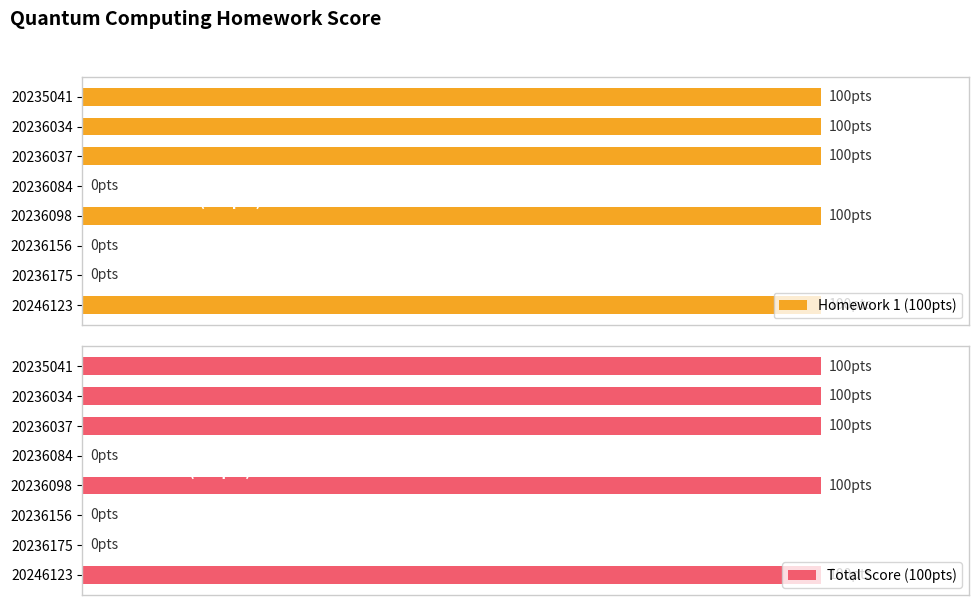

What is the difference between the maximum and minimum values in the Homework 1 (100pts) series?

100